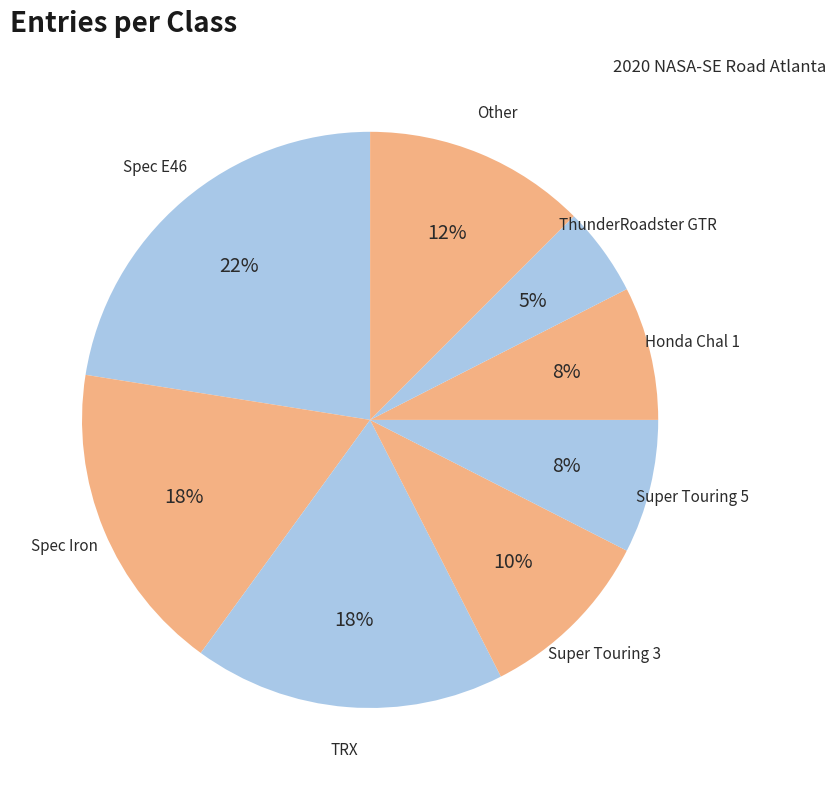

Count the number of slices in the pie.

8